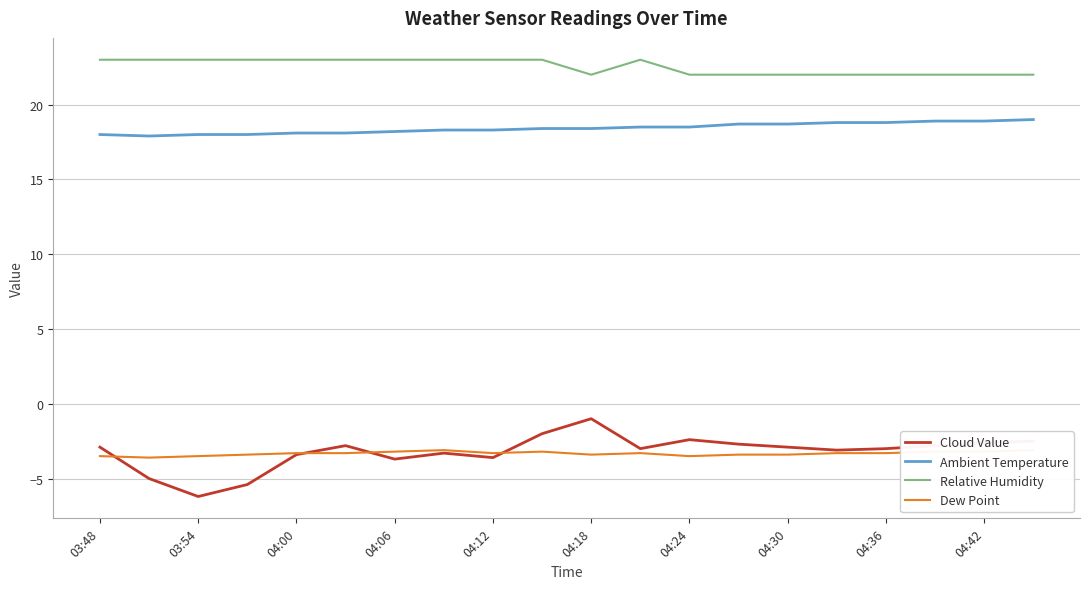

True or false: Cloud Value and Relative Humidity intersect in this chart.

False